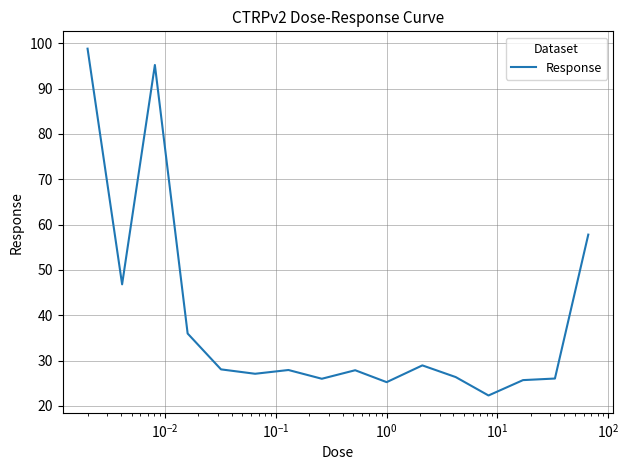

How many categories are shown in the chart?

16